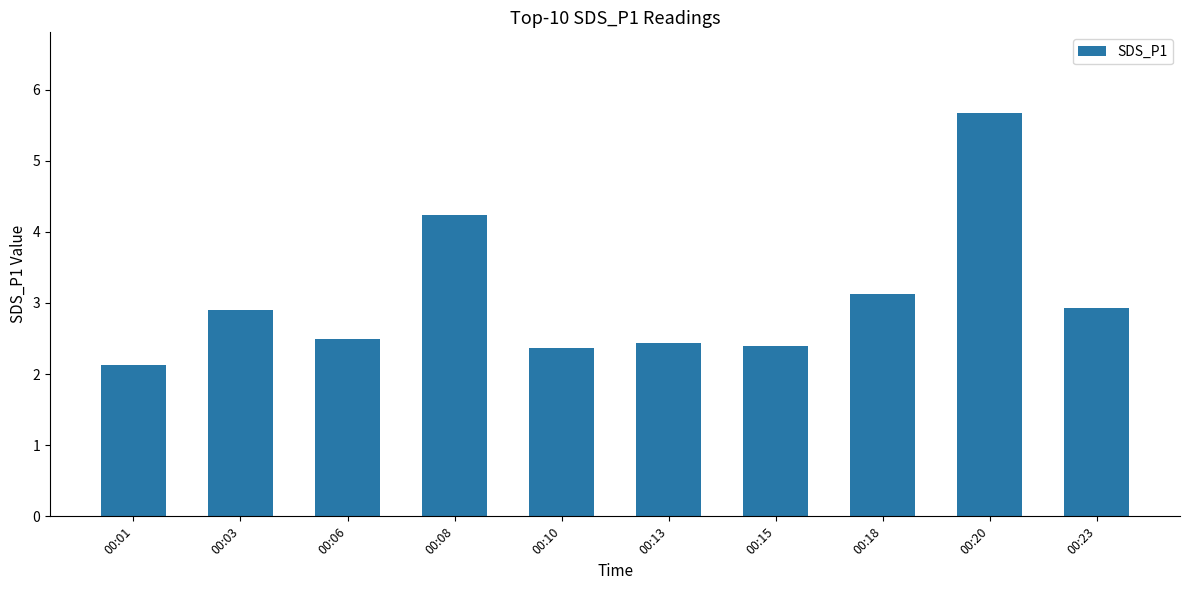

Read the value at 00:18.

3.1